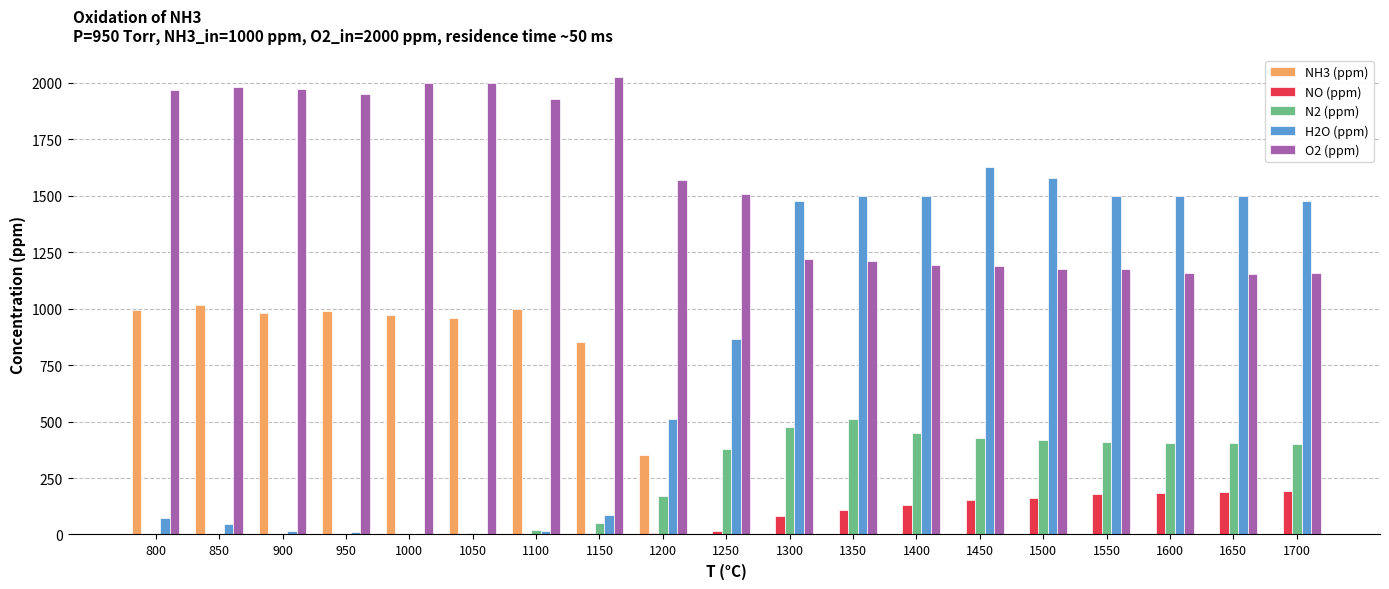

The value of H2O (ppm) at 1700 is 635.1. True or false?

False